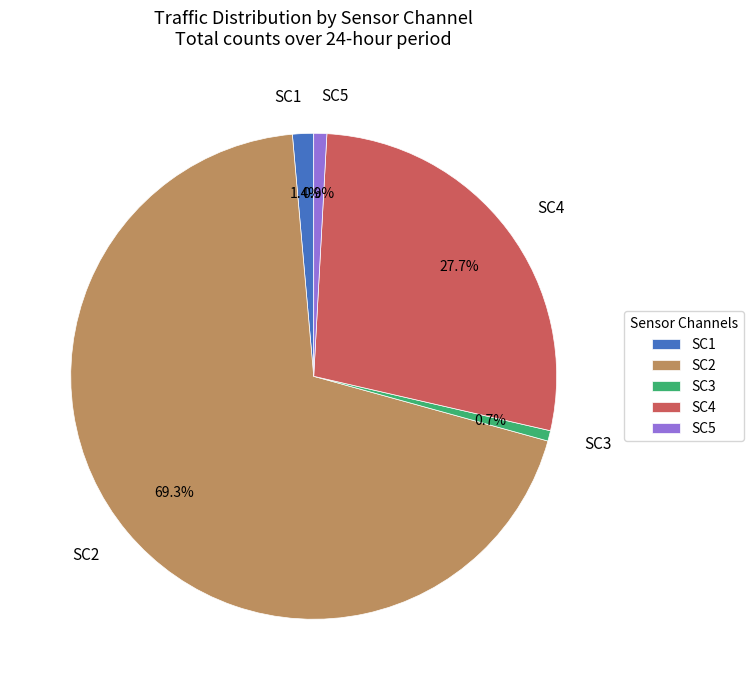

Is there a majority slice in this chart?

Yes